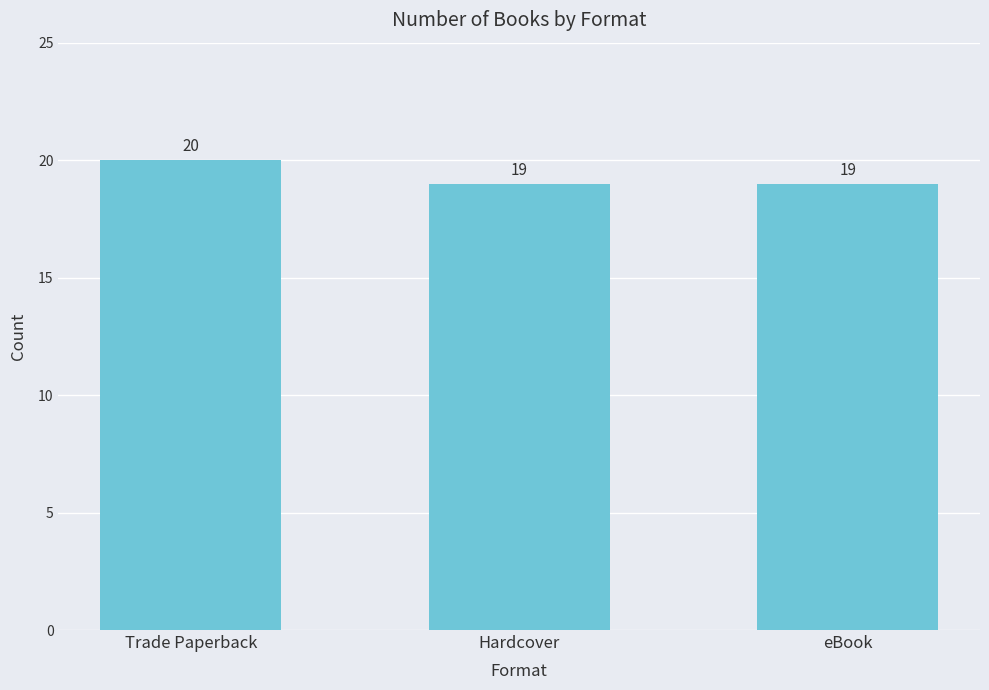

How many bars are there in total?

3